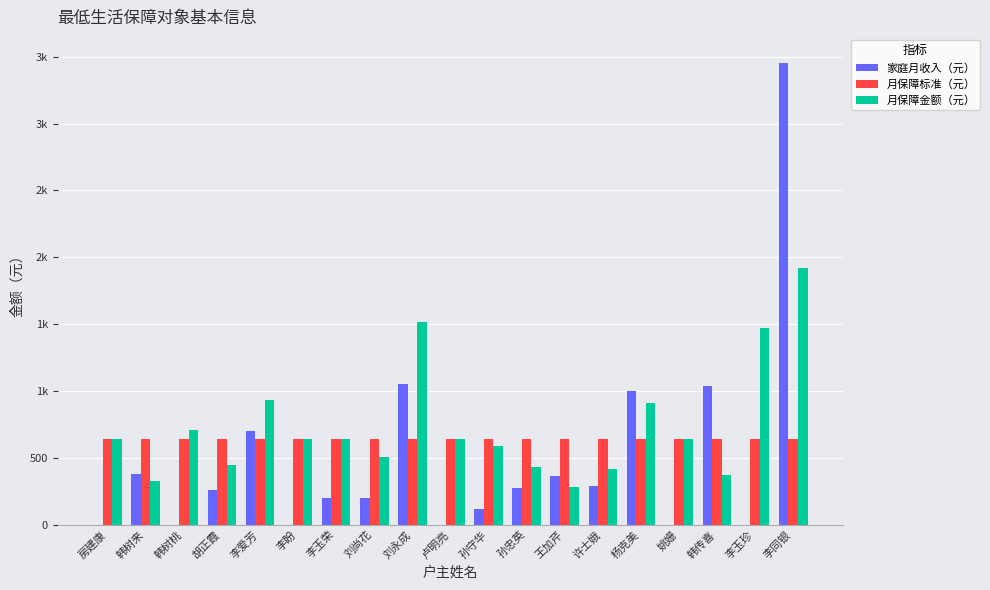

What is the label of the 2nd bar from the left?

韩树来